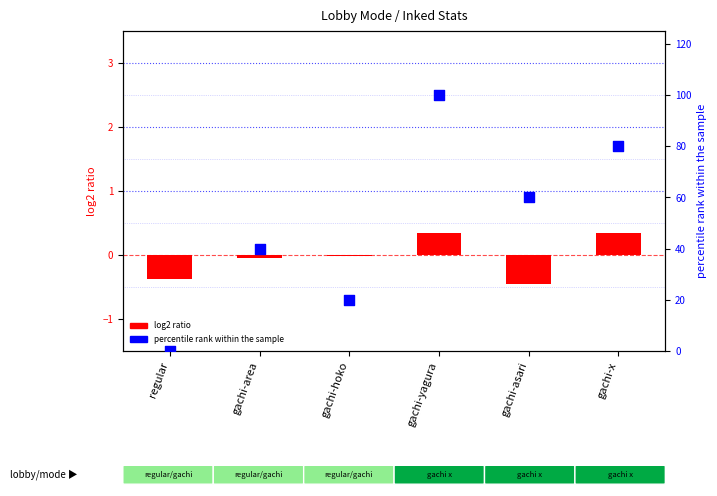

What are all the series names shown in the legend?

log2 ratio, percentile rank within the sample